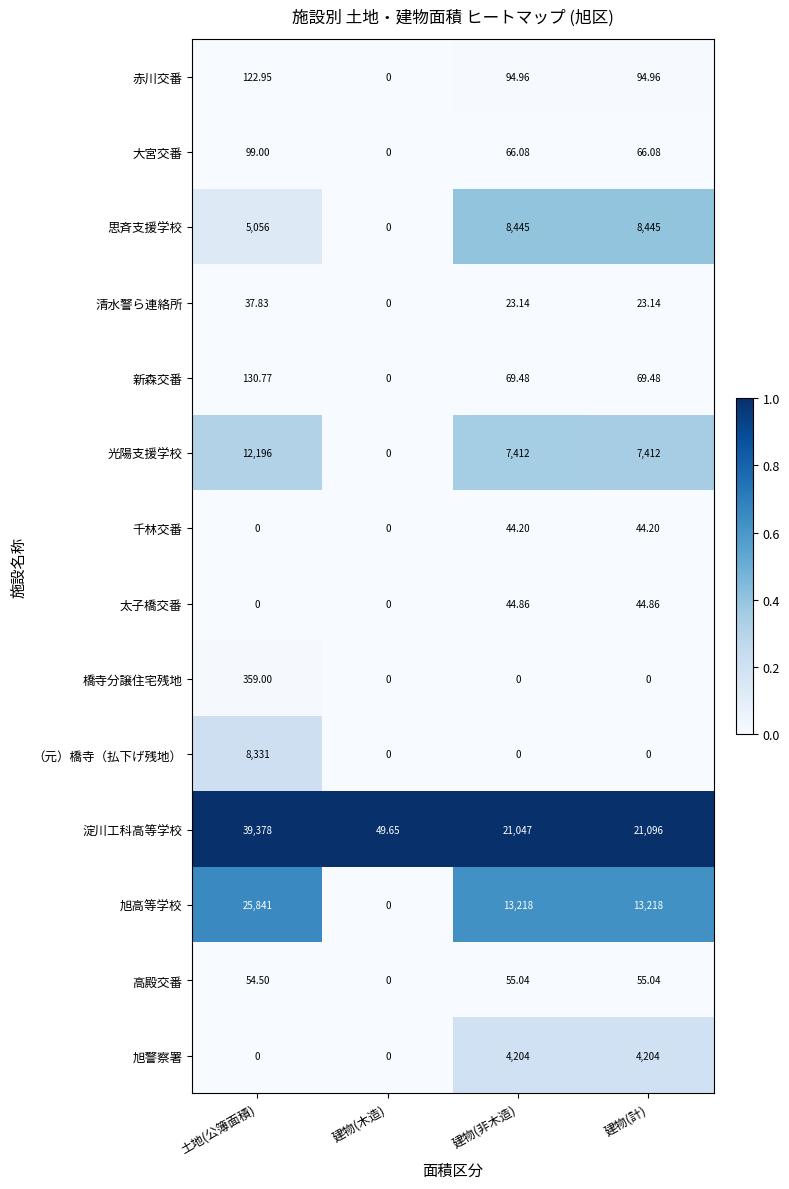

Which series has the widest spread of values?

淀川工科高等学校